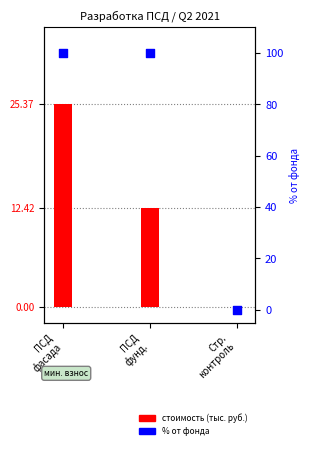

What is the ratio of the value at ПСД
фунд. to the value at ПСД
фасада?

0.5